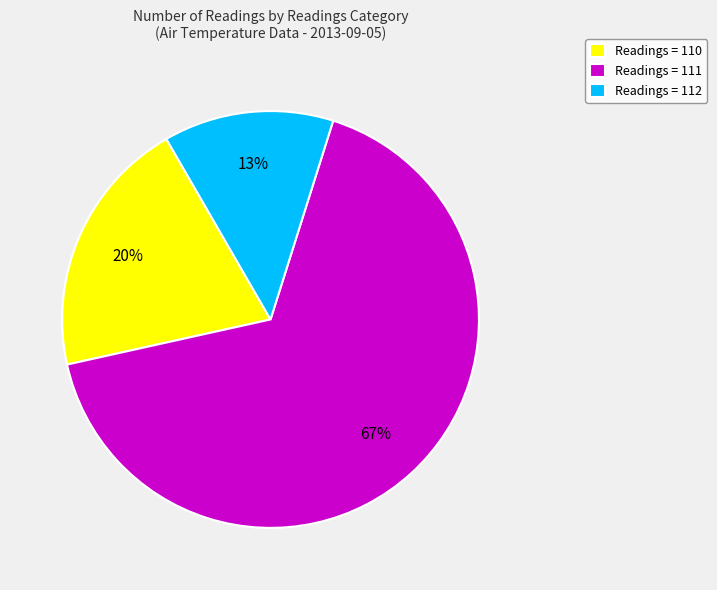

True or false: Readings = 112 accounts for 27% of the total.

False